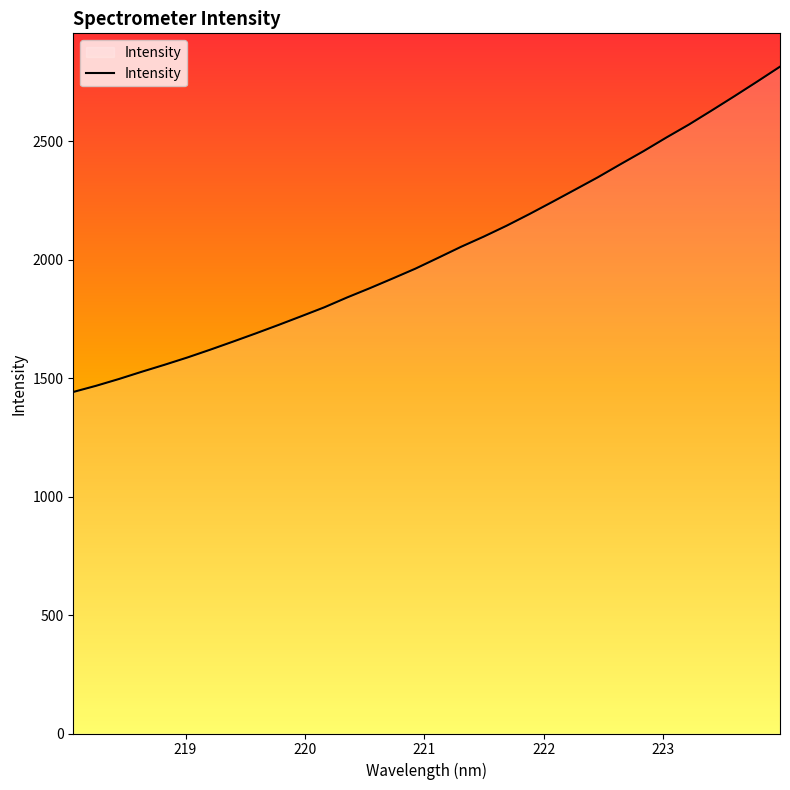

What is the difference between the maximum and minimum values?

1372.6